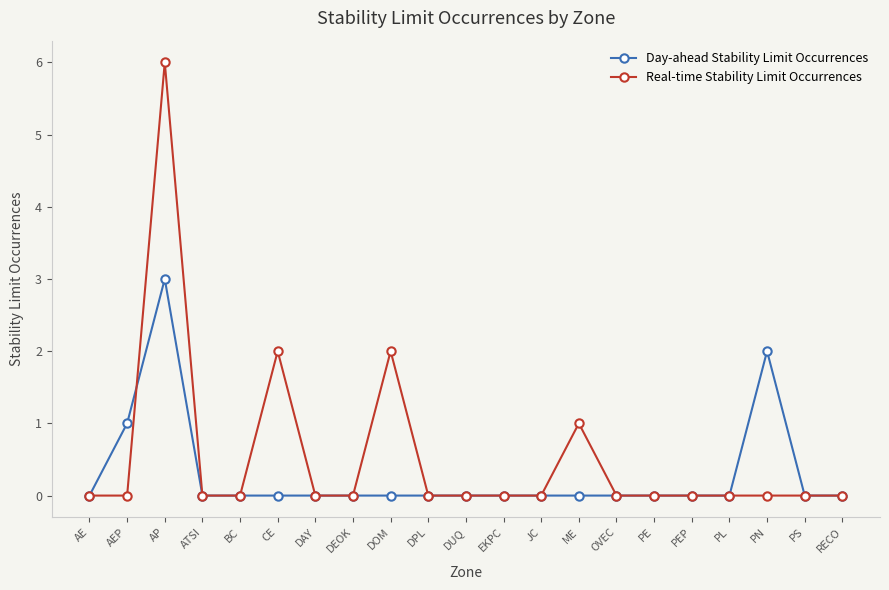

True or false: Real-time Stability Limit Occurrences has a value of -3 at BC.

False